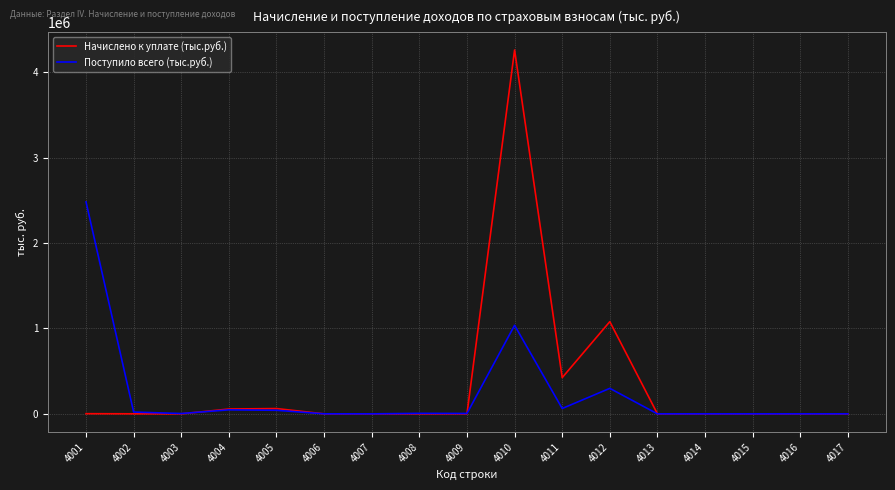

What is the minimum value shown in the chart?

-52